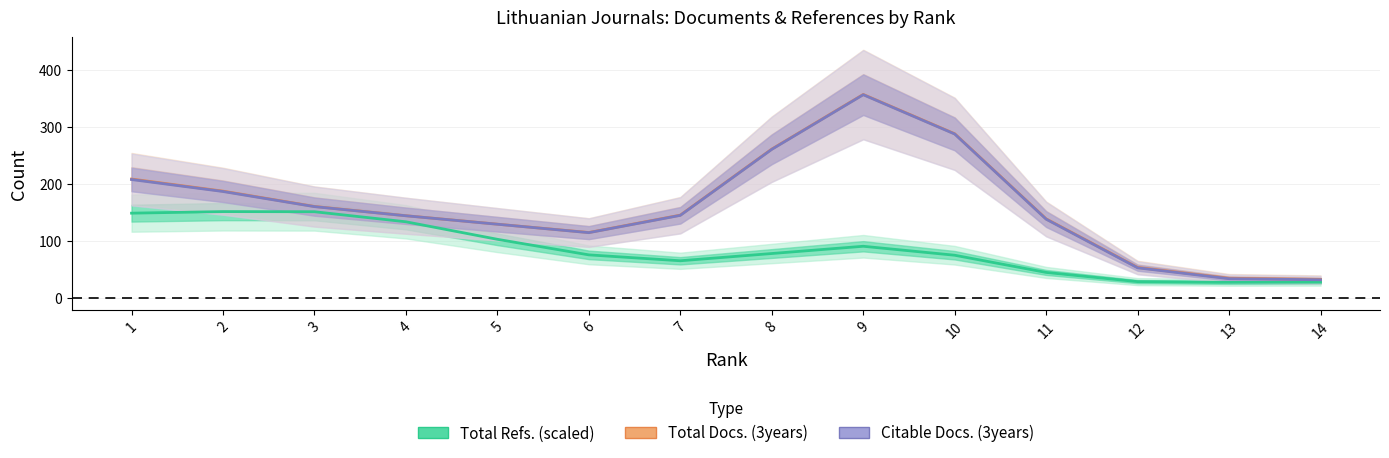

True or false: Citable Docs. (3years) has a value of 34.0 at 12.

False